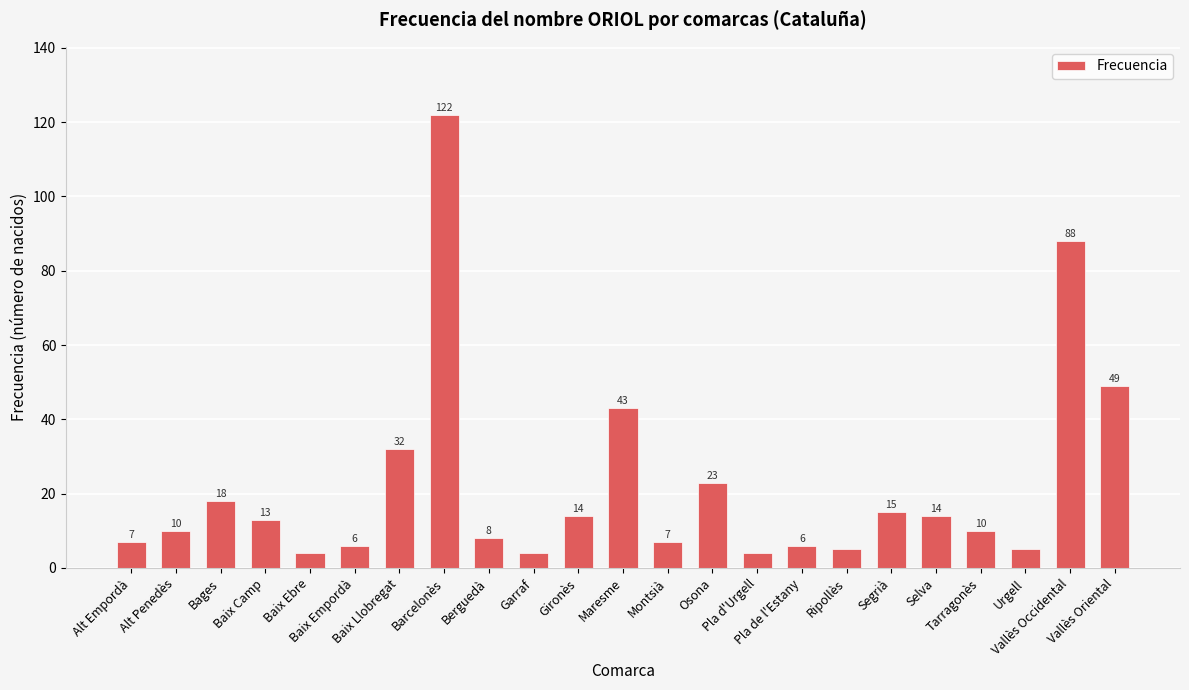

What is the smallest value displayed?

4